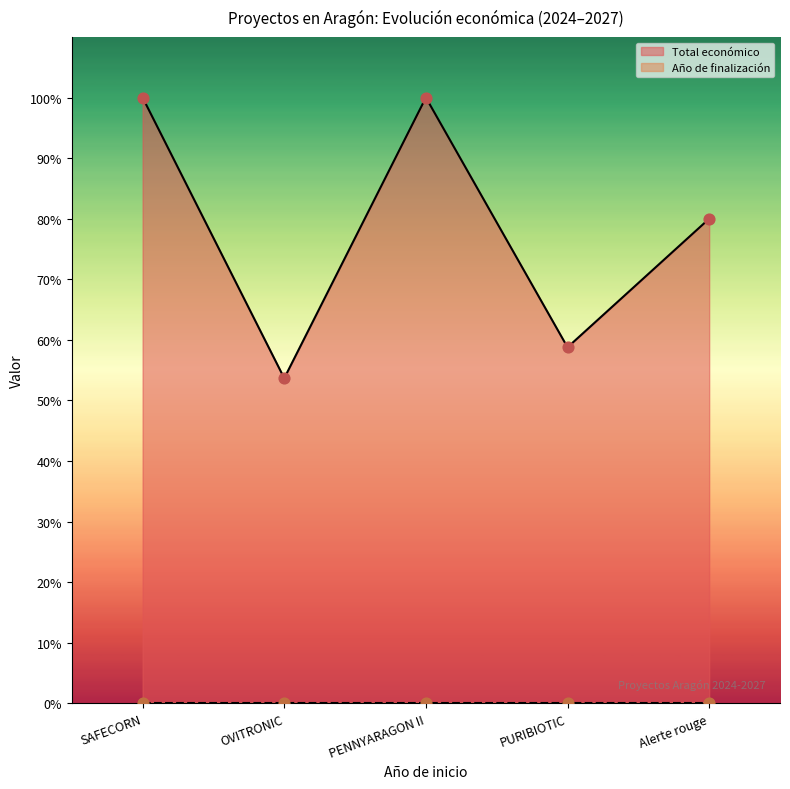

What is the change in value from SAFECORN to OVITRONIC?

-46.3